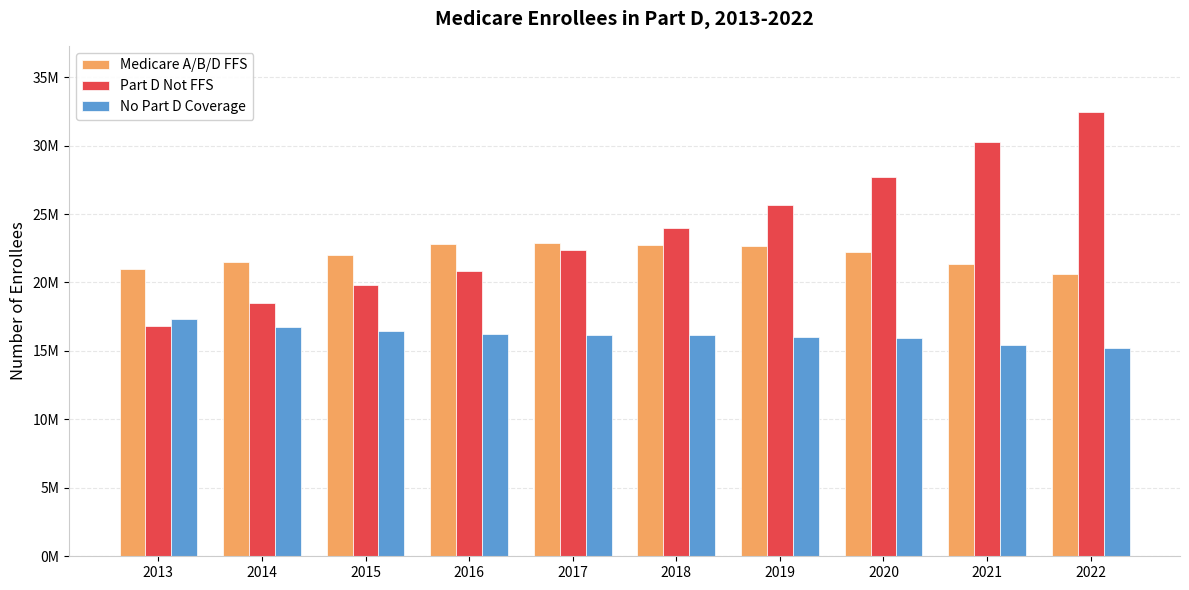

Does the chart contain any negative values?

No